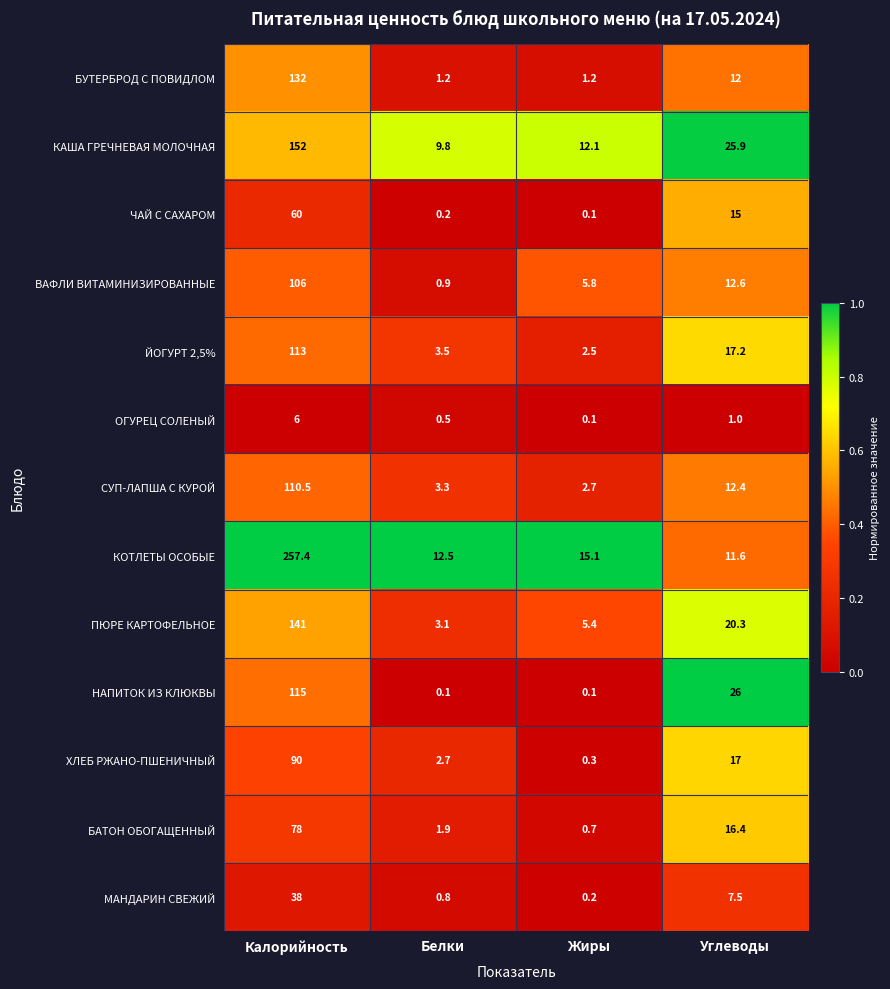

The value of БАТОН ОБОГАЩЕННЫЙ at Калорийность is 78.0. True or false?

True